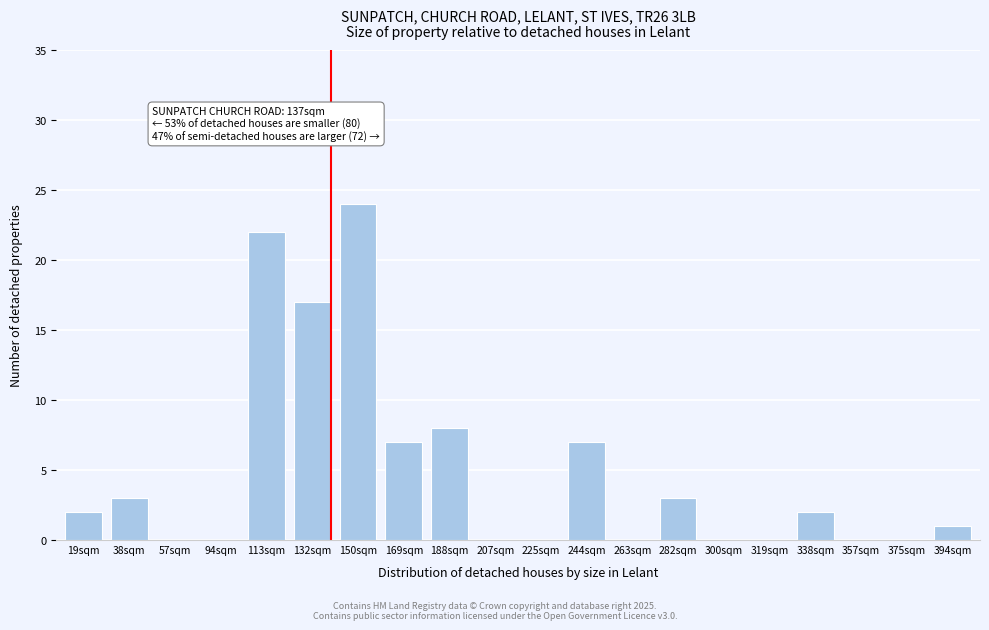

Reading left to right, list all the values displayed in this chart.

19sqm=2	38sqm=3	57sqm=0	94sqm=0	113sqm=22	132sqm=17	150sqm=24	169sqm=7	188sqm=8	207sqm=0	225sqm=0	244sqm=7	263sqm=0	282sqm=3	300sqm=0	319sqm=0	338sqm=2	357sqm=0	375sqm=0	394sqm=1